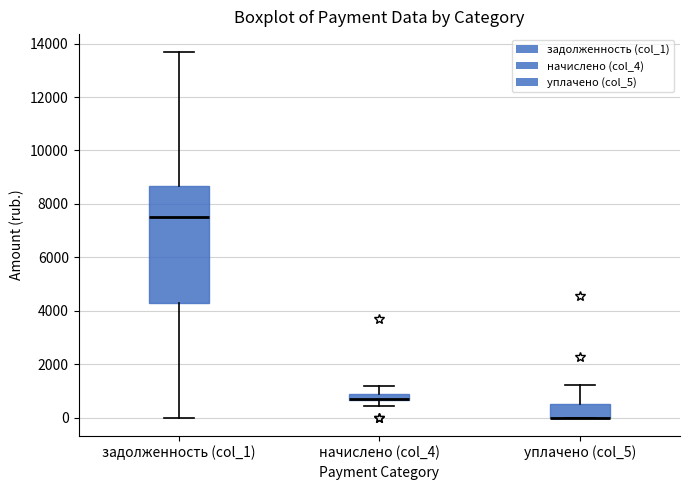

Comparing the boxes themselves (not the whiskers), which one is the tallest?

задолженность (col_1)